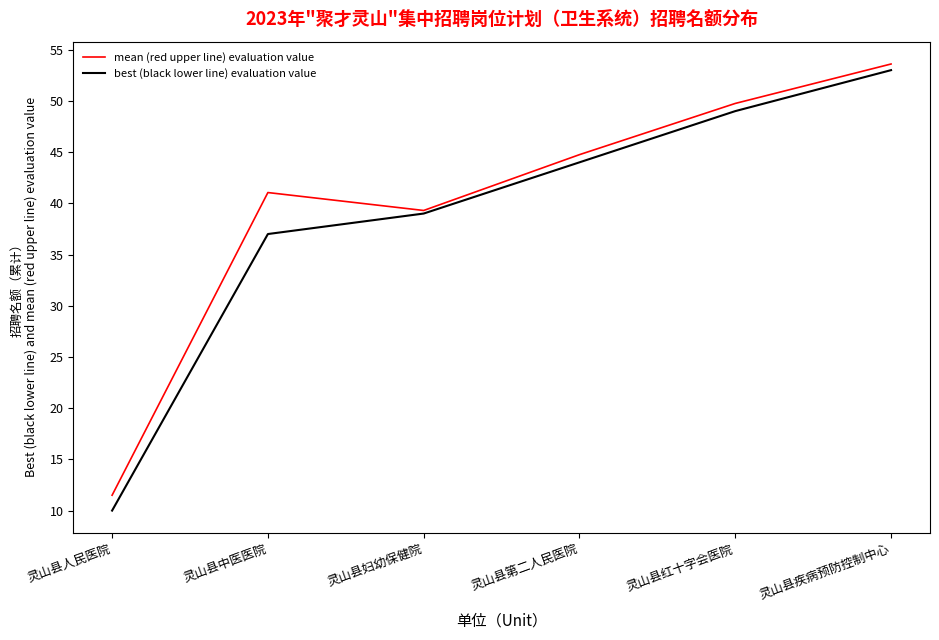

Is it true that best (black lower line) evaluation value equals 15.0 at 灵山县第二人民医院?

False